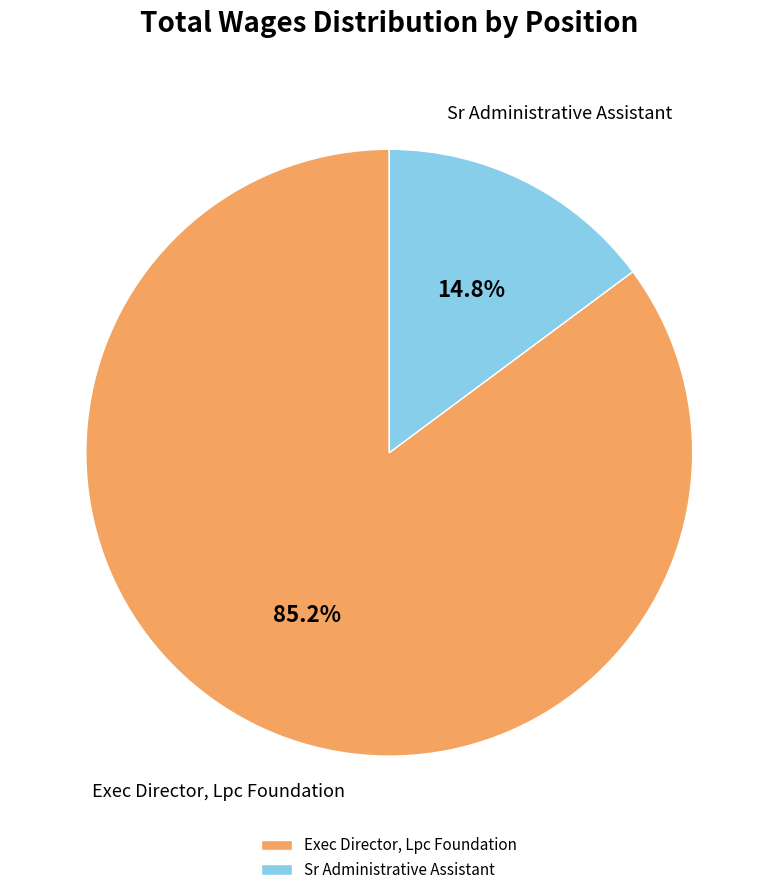

True or false: Sr Administrative Assistant accounts for 9% of the total.

False